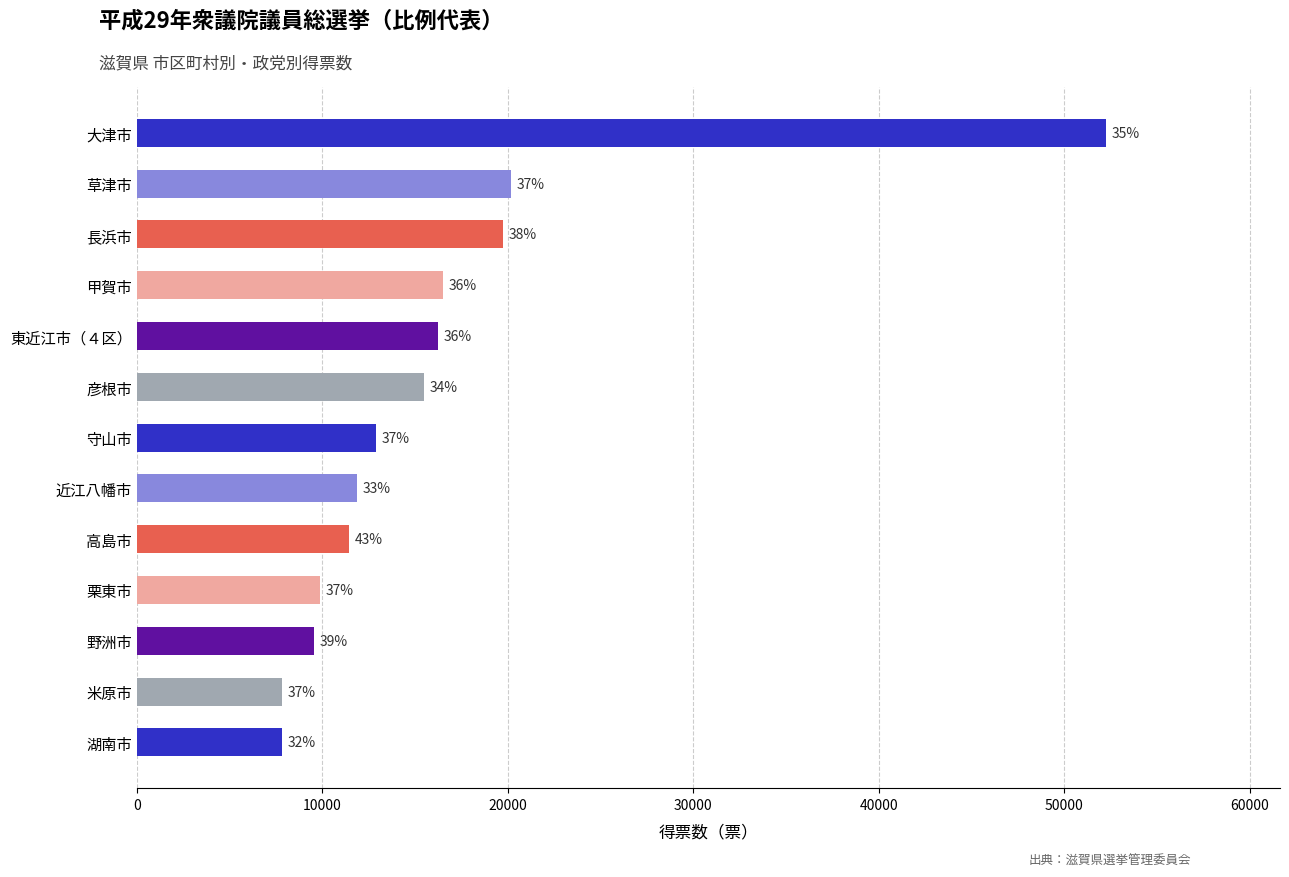

Does the chart contain any negative values?

No